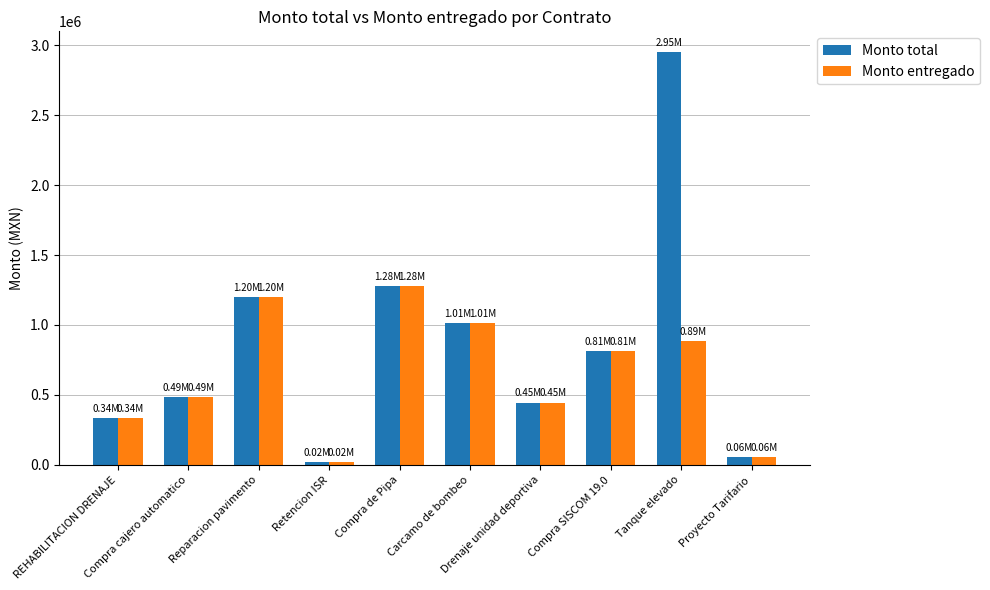

Rank the series by their average value, from highest to lowest.

Monto total, Monto entregado